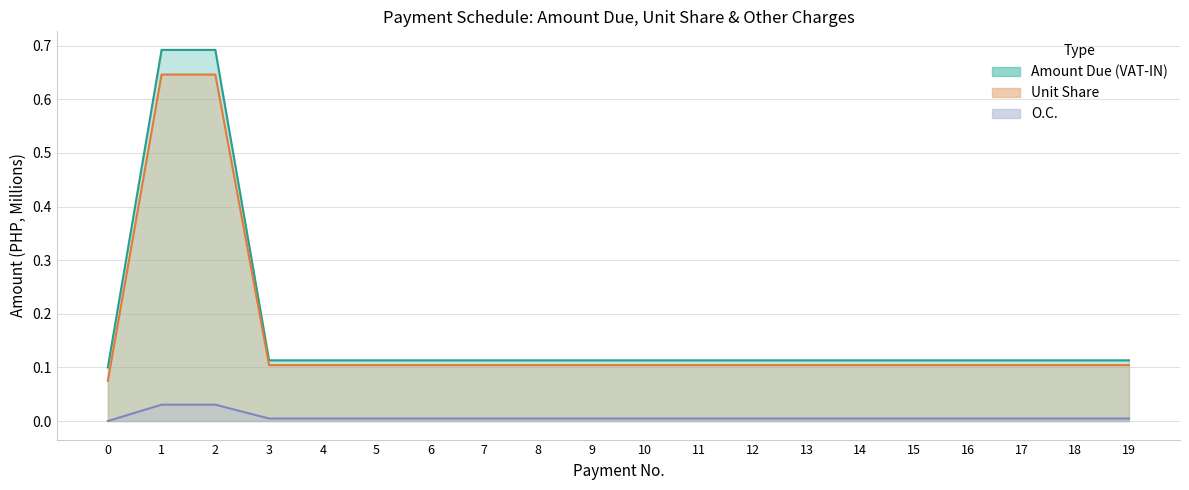

What is the sum of all Unit Share values?

3.1